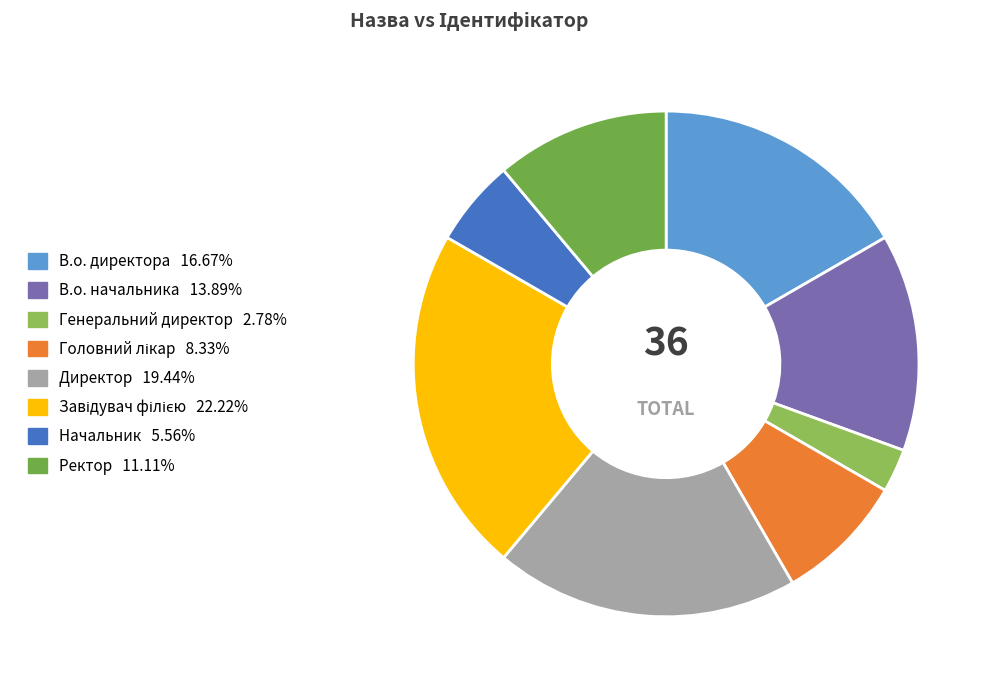

How many segments does this pie chart have?

8